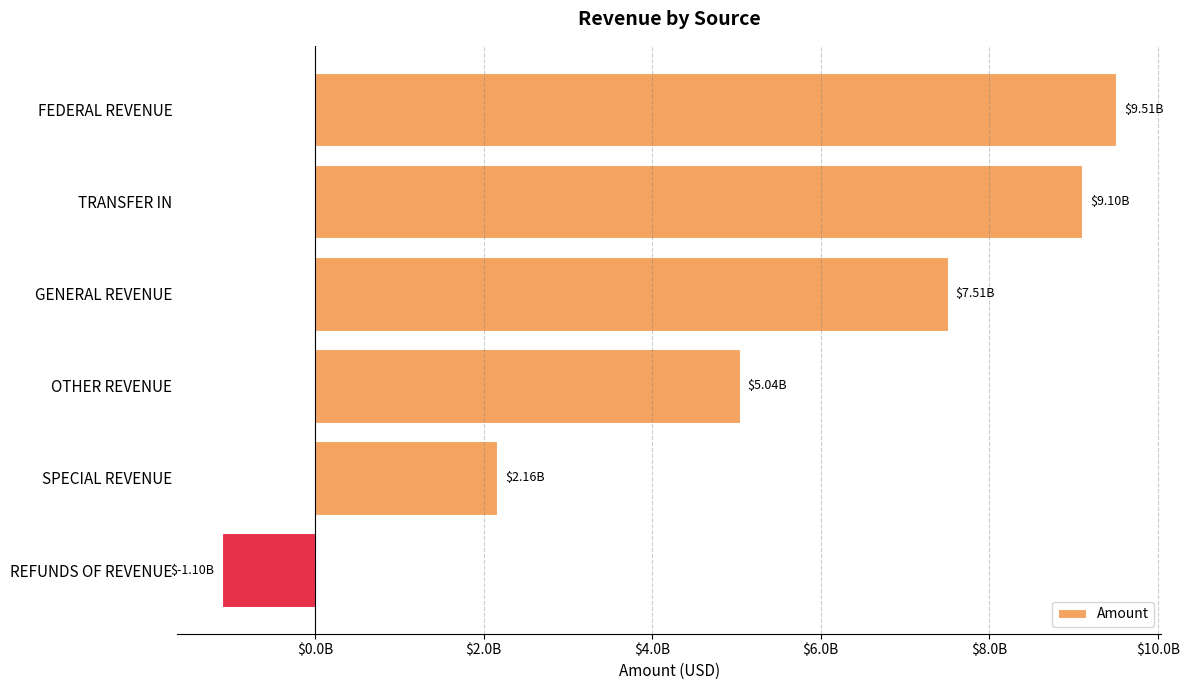

Does the chart contain any negative values?

Yes